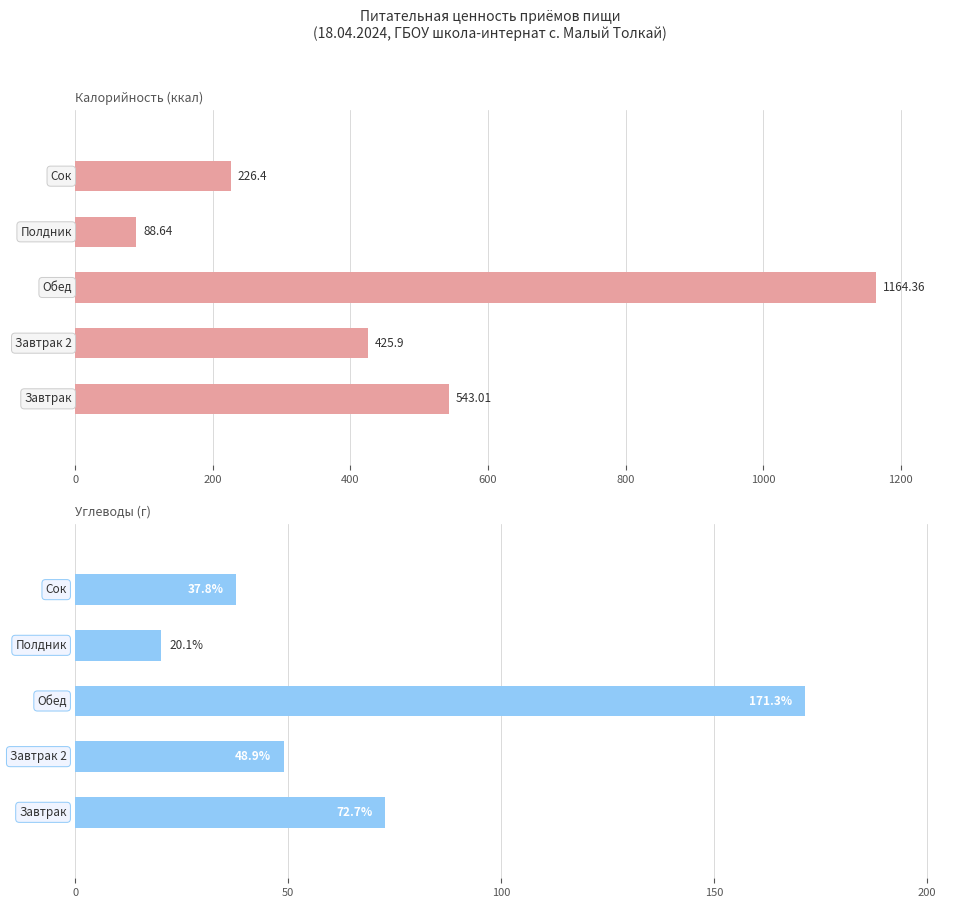

Is it true that Калорийность equals 107.6 at Завтрак 2?

False